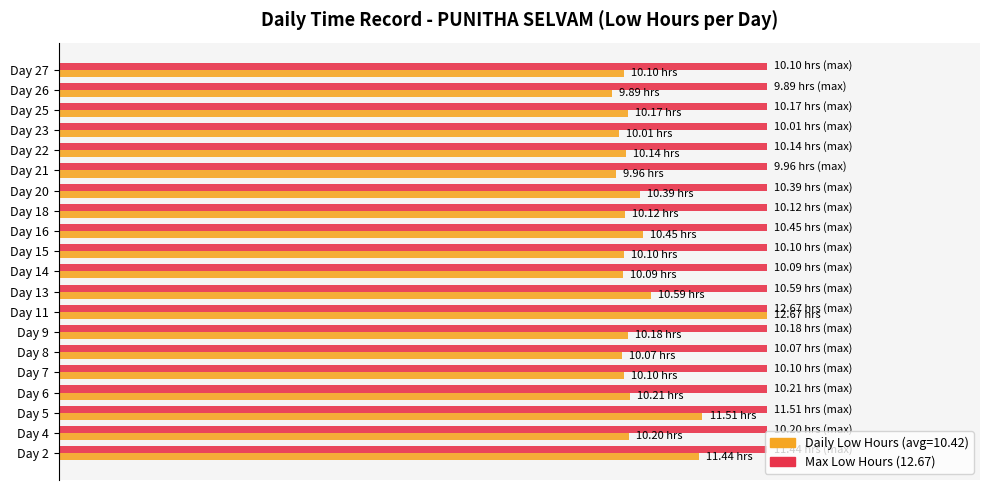

True or false: Average utilization has a value of 1.4 at Day 27.

False